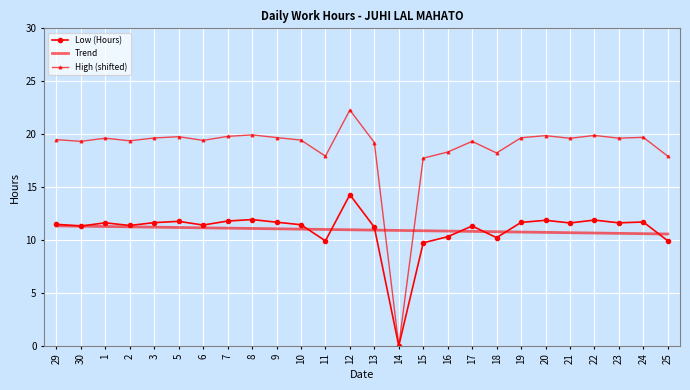

What is the difference between the Low (Hours) values at 13 and 22?

0.7